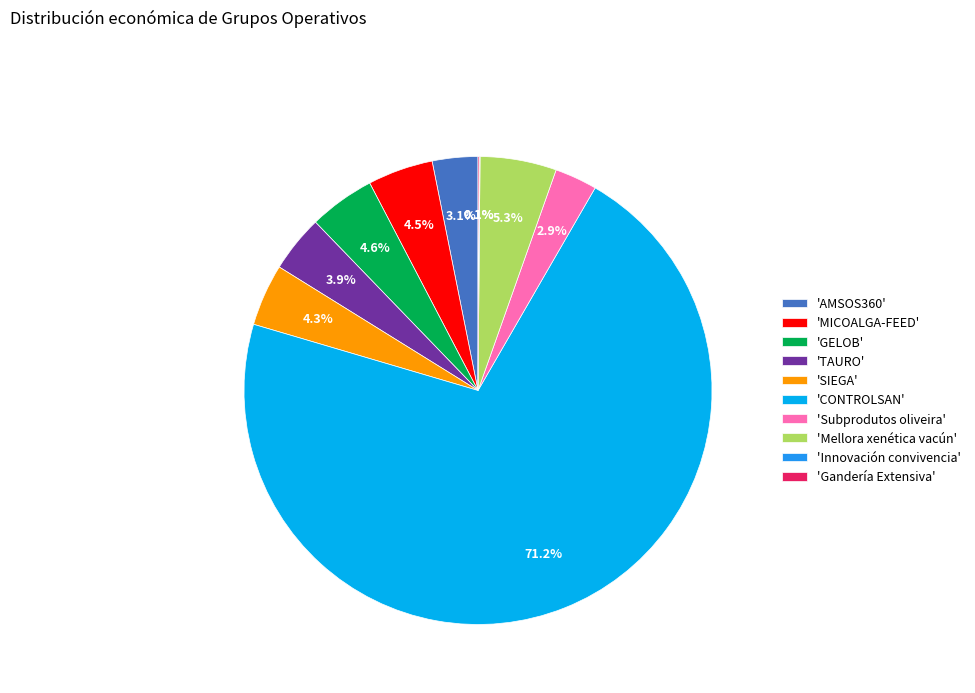

Which has a higher value, 'CONTROLSAN' or 'AMSOS360'?

'CONTROLSAN'